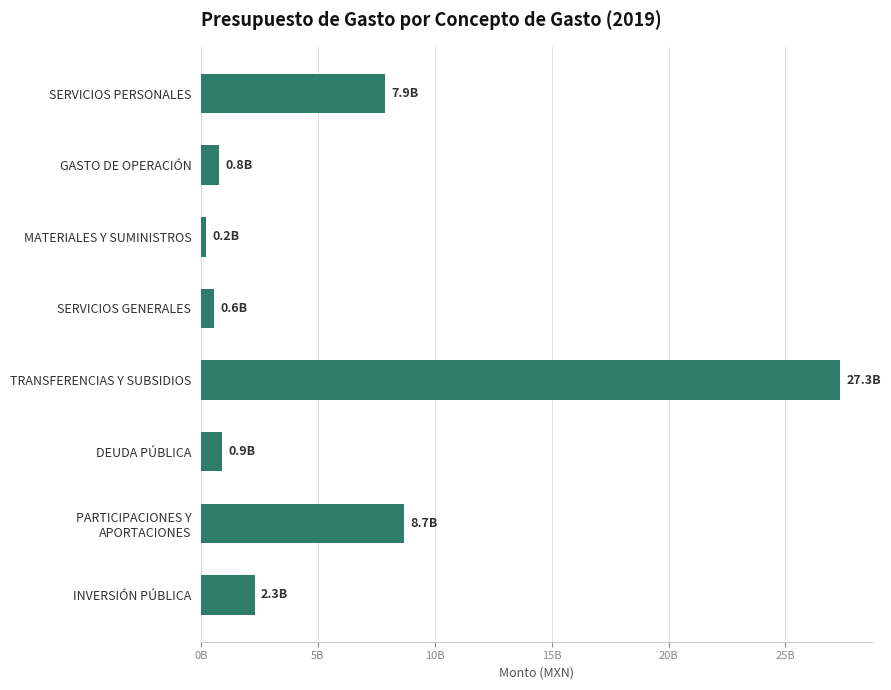

Are the bars horizontal?

Yes